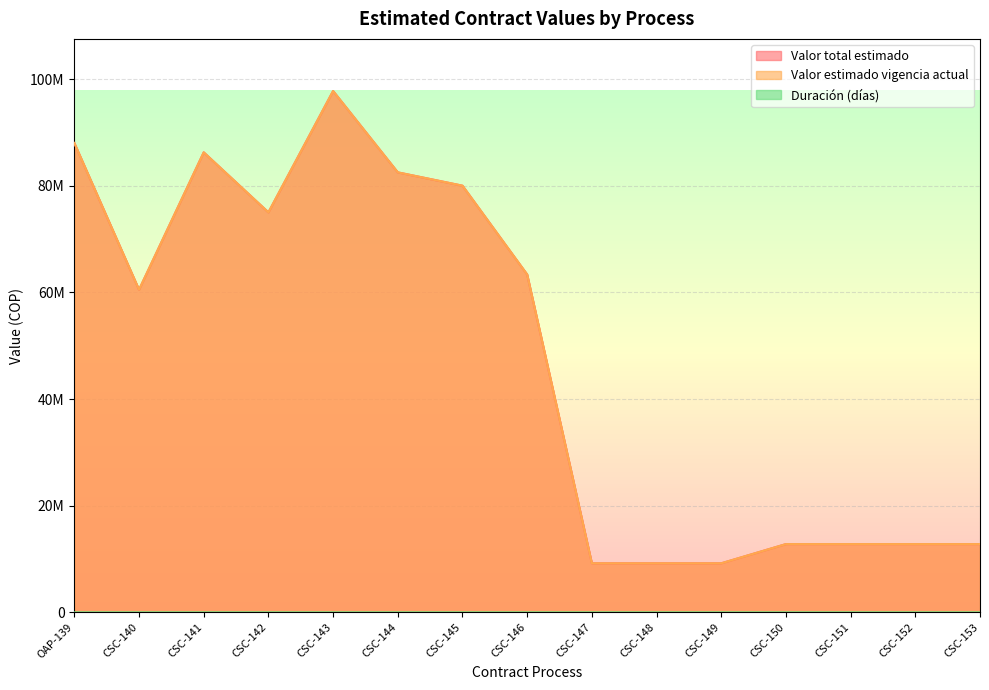

The Valor estimado vigencia actual series shows 16495065 at CSC-148. True or false?

False